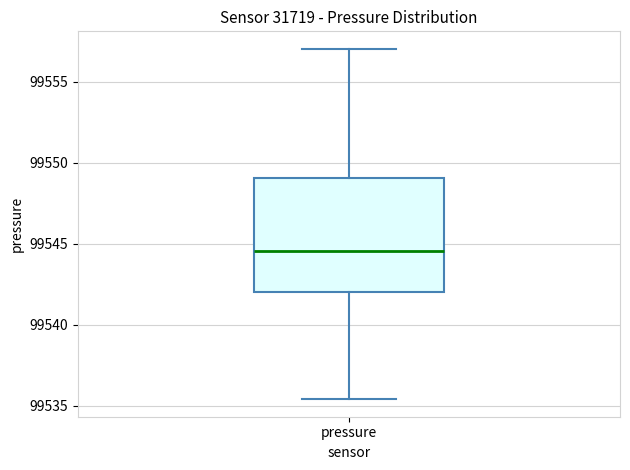

Read this box plot against the y-axis: the position of the median line, the range covered by the box, and the ends of both whiskers. The values are not printed on the chart, so give them approximately, as read against the axis.

median 99544.5, box 99542.0 to 99549.0, whiskers 99535.5 to 99557.0